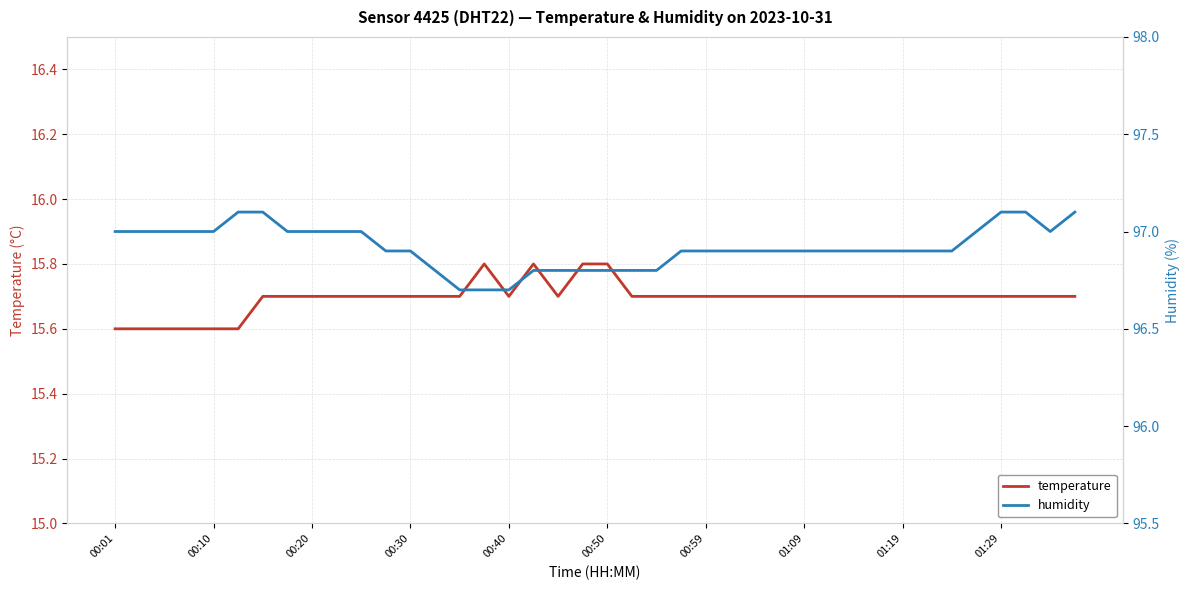

Which series has the widest spread of values?

humidity